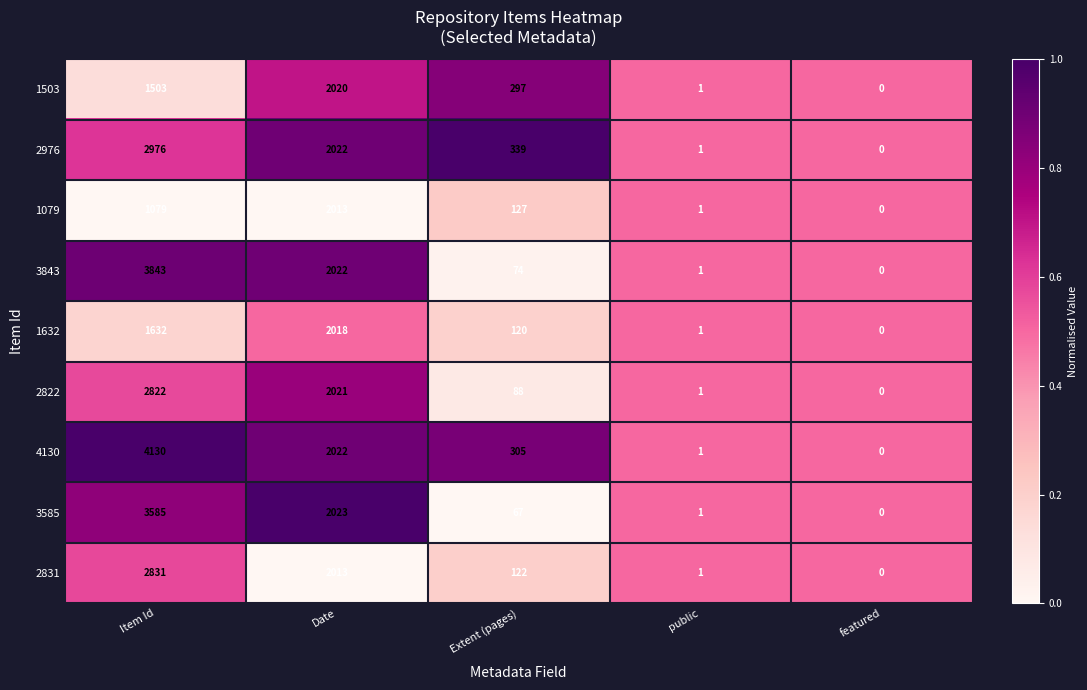

At which category is the sum across all series the highest?

Item Id